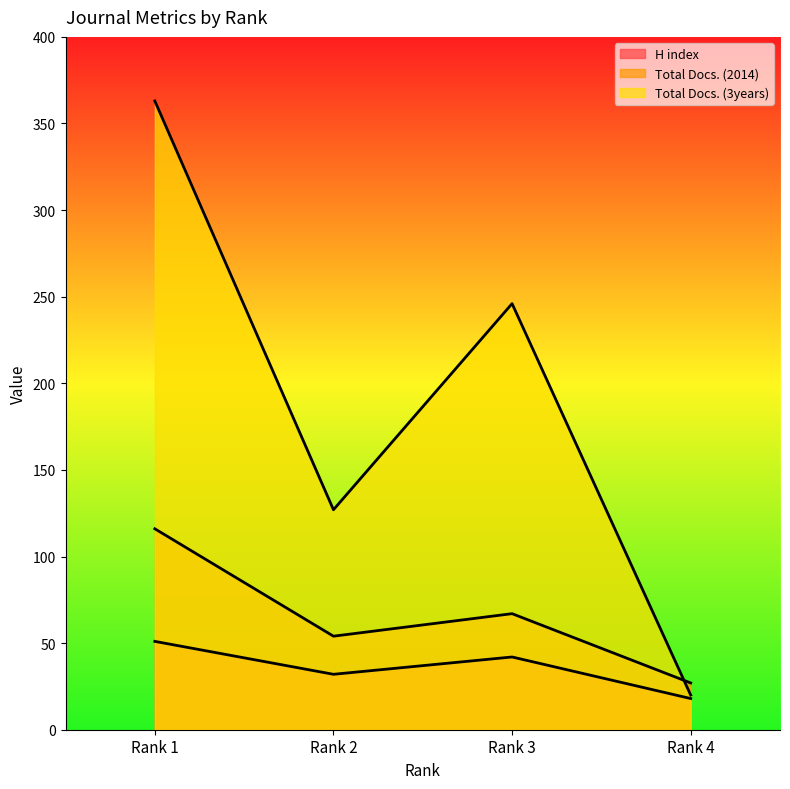

Reading left to right, transcribe all the data shown in this chart.

H index: 51	32	42	18
Total Docs. (2014): 116	54	67	27
Total Docs. (3years): 363	127	246	20